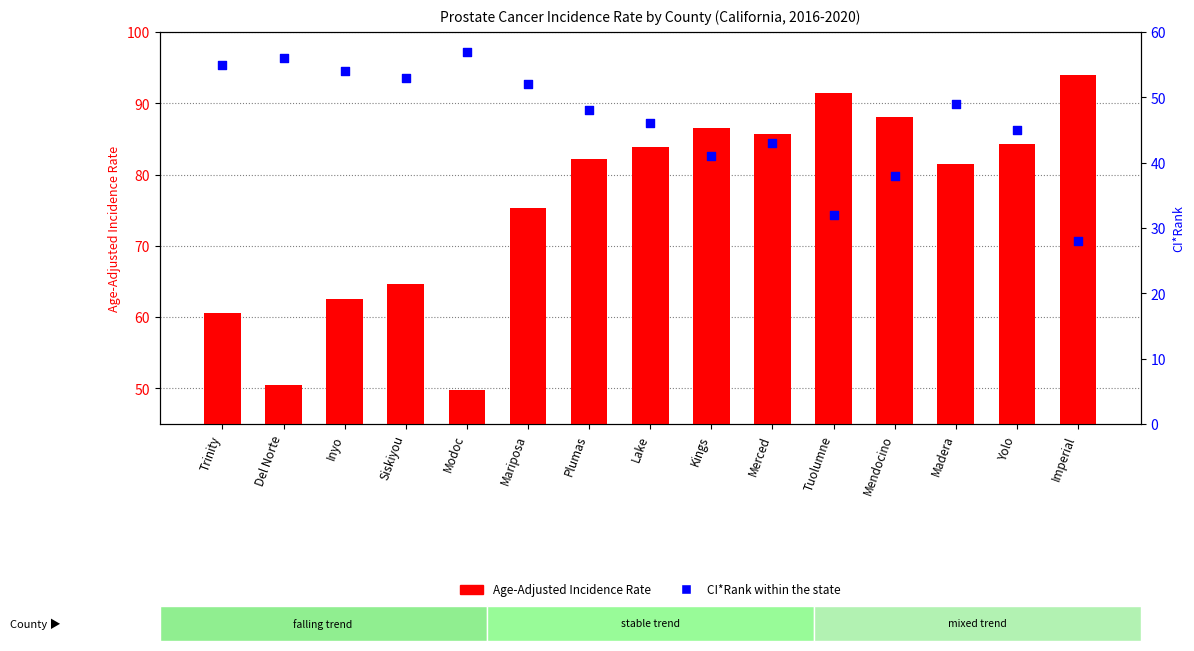

Which series has the largest Y range (max minus min)?

Age-Adjusted Incidence Rate